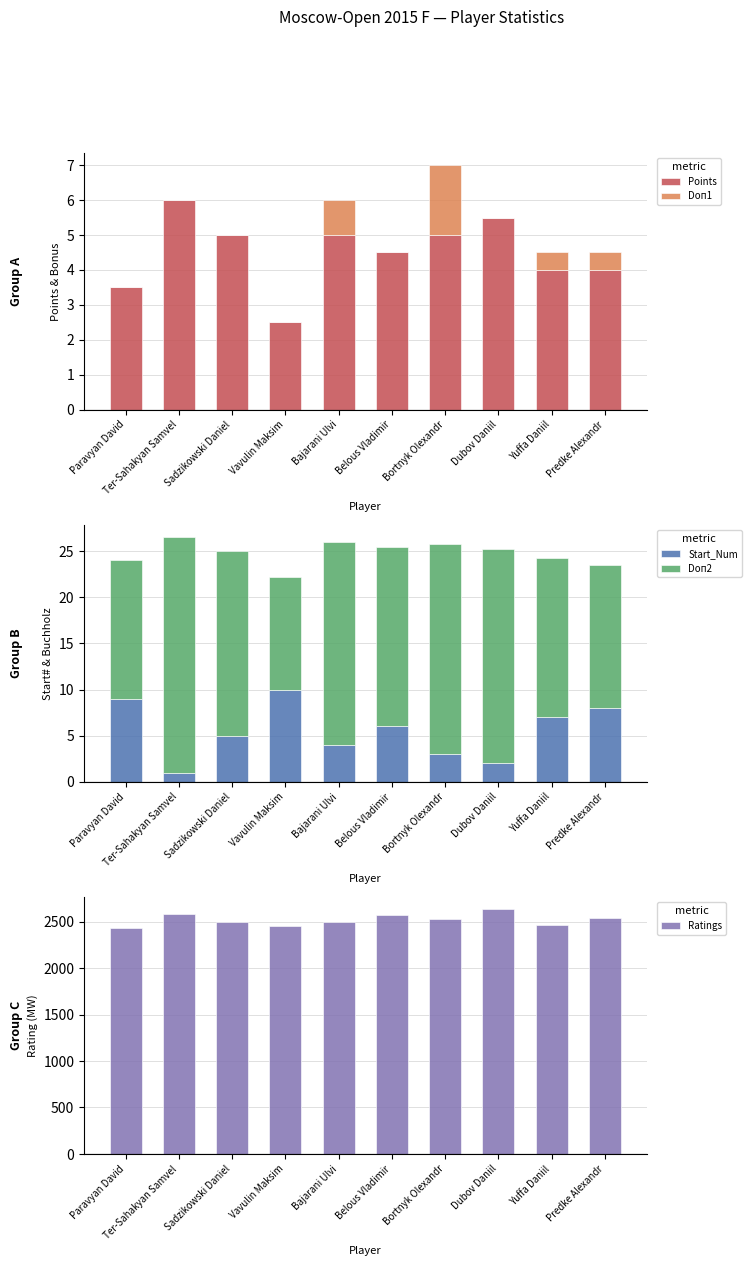

Rank the series at Bajarani Ulvi from lowest to highest value.

Doп1, Start_Num, Points, Doп2, Ratings